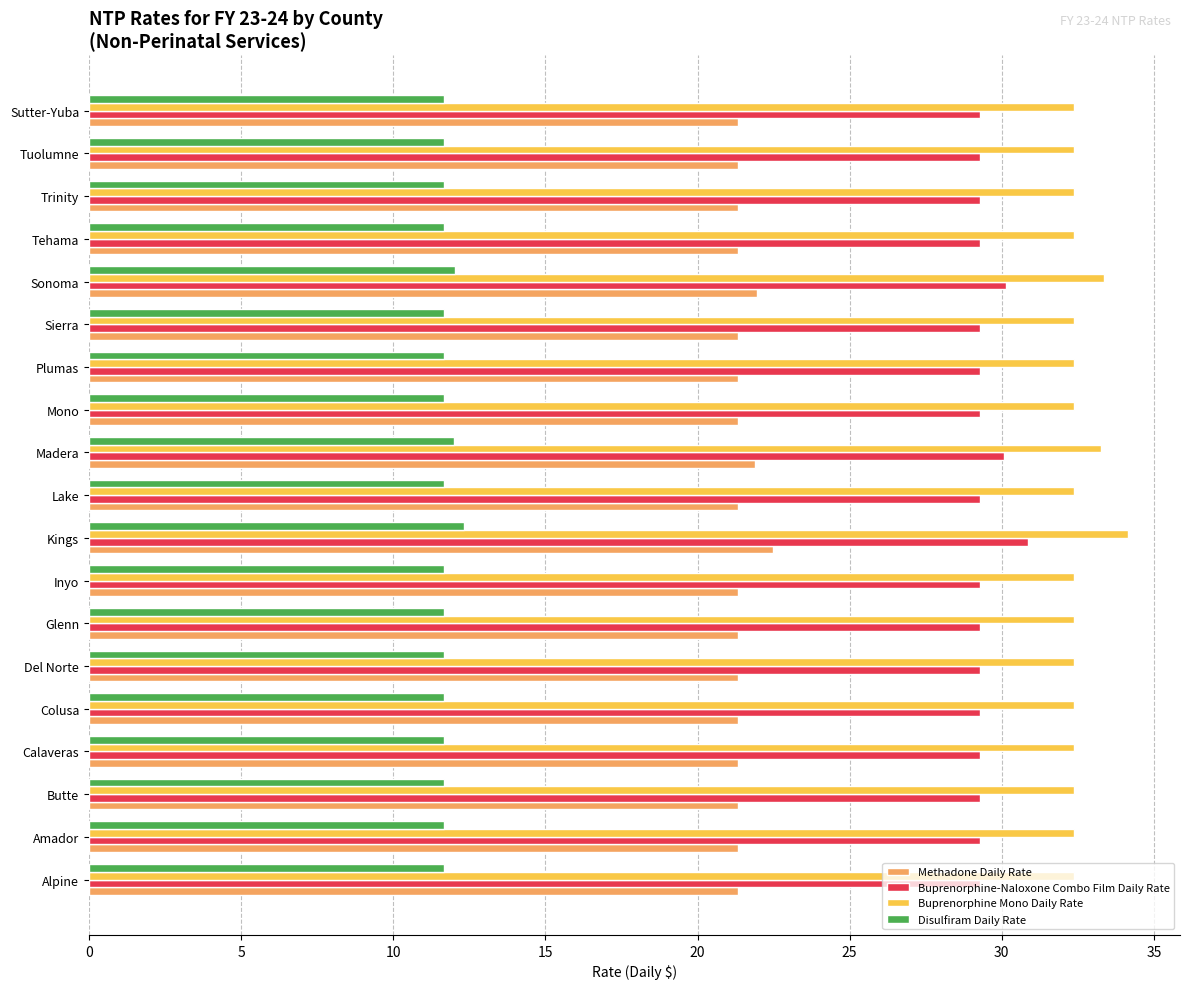

Which series has the widest spread of values?

Buprenorphine Mono Daily Rate